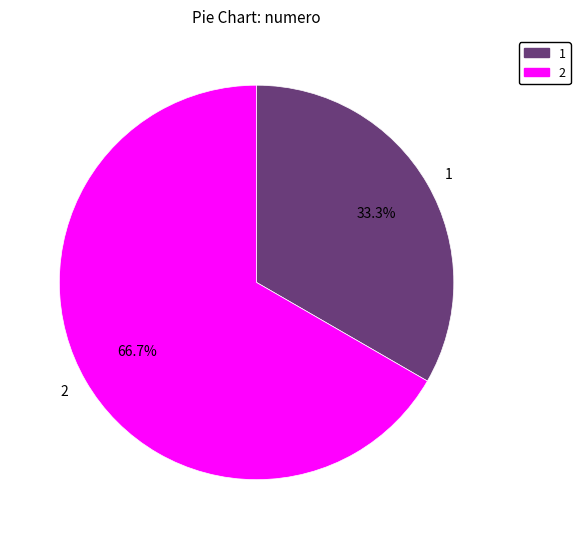

Which slice is the largest?

2